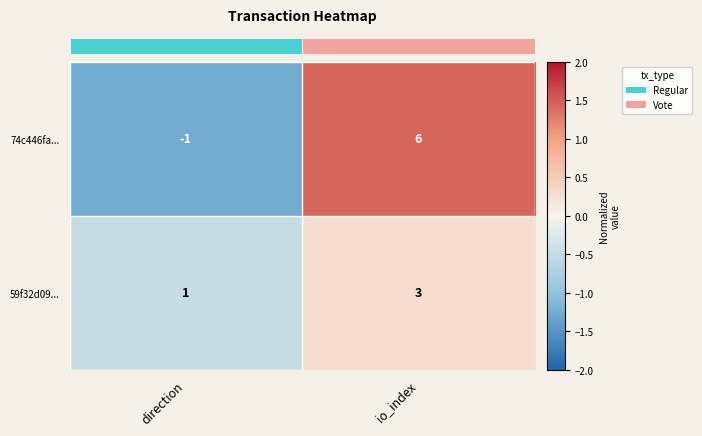

What is the sum of all 59f32d09... values?

4